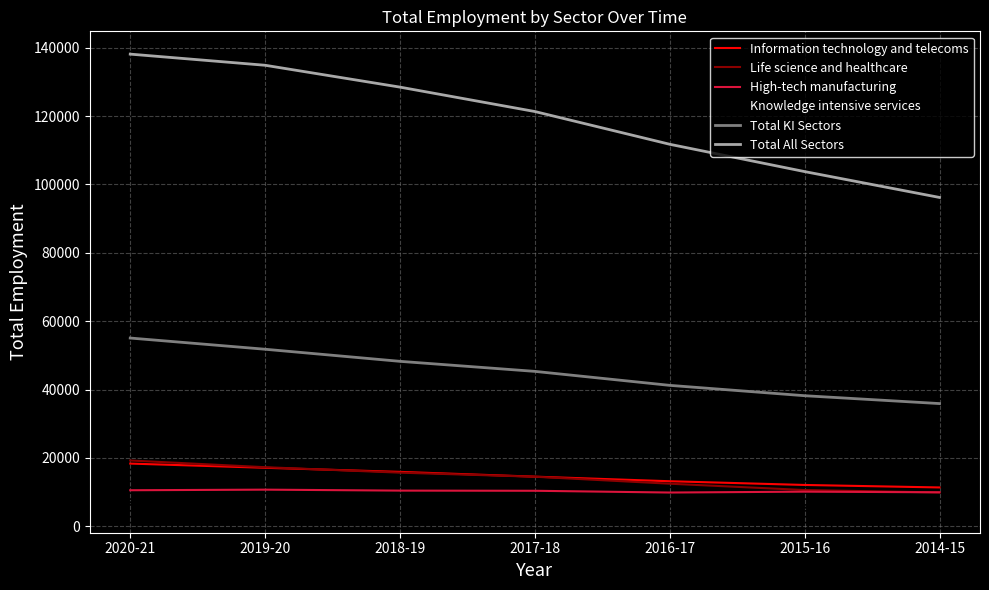

Which series has the largest total across all categories?

Total All Sectors